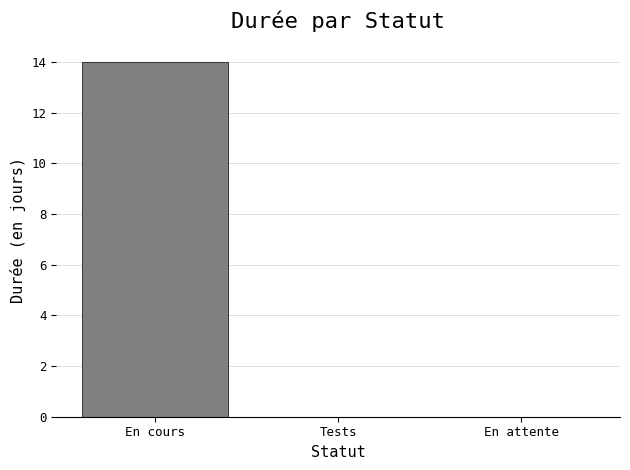

Is it true that the value at En cours is 21?

False